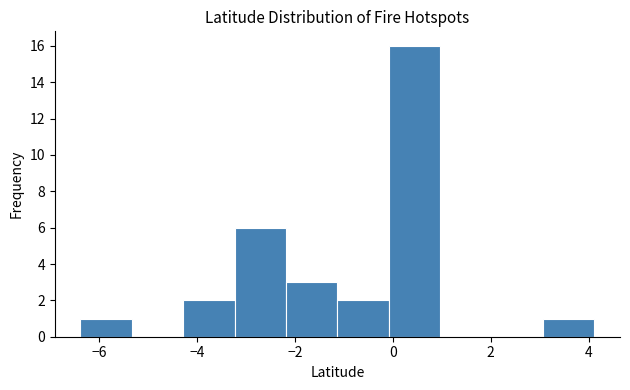

Reading left to right, list every bar in this chart as the range it spans on the x-axis followed by its height. Neither the bar edges nor the heights are printed on the chart, so give them approximately, as read against the axes.

-6.4 to -5.4: 1
-5.4 to -4.2: 0
-4.2 to -3.2: 2
-3.2 to -2.2: 6
-2.2 to -1.2: 3
-1.2 to 0.0: 2
0.0 to 1.0: 16
1.0 to 2.0: 0
2.0 to 3.0: 0
3.0 to 4.2: 1